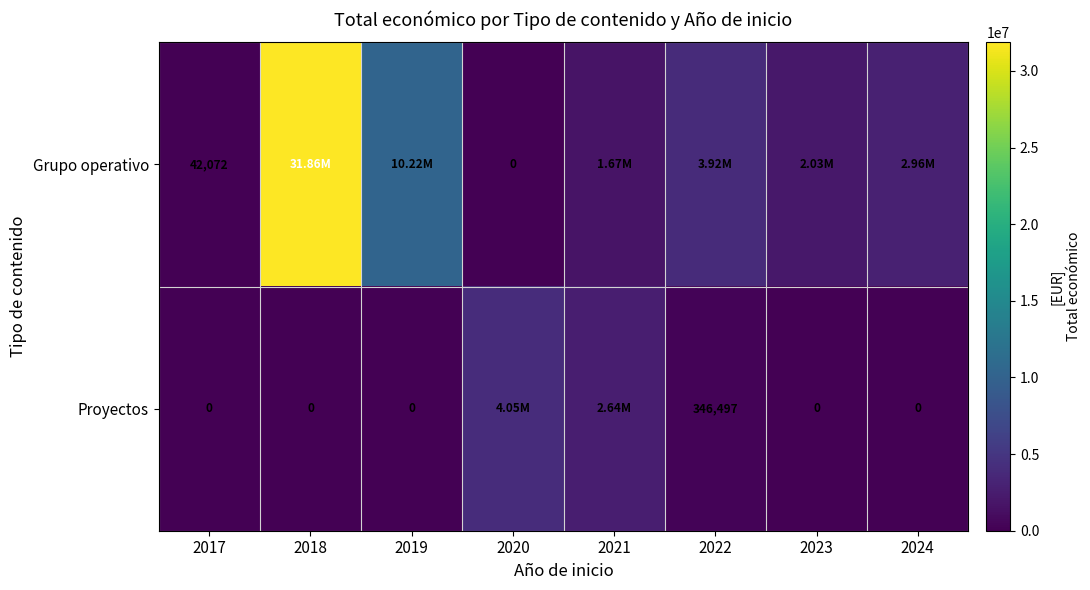

How many categories are shown in the chart?

8